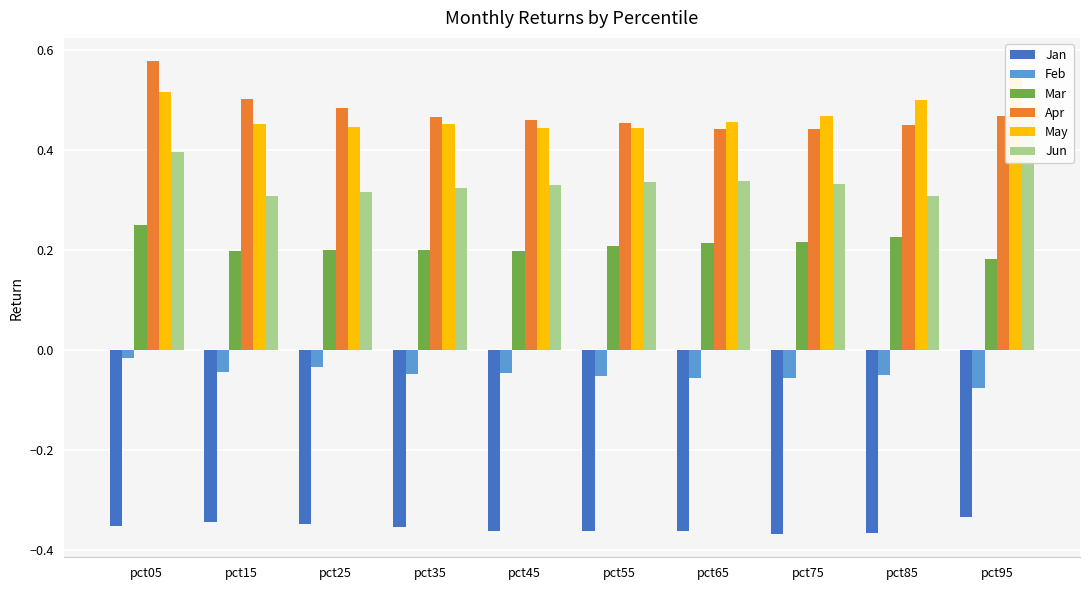

Which category has the highest value in the Jan series?

pct95